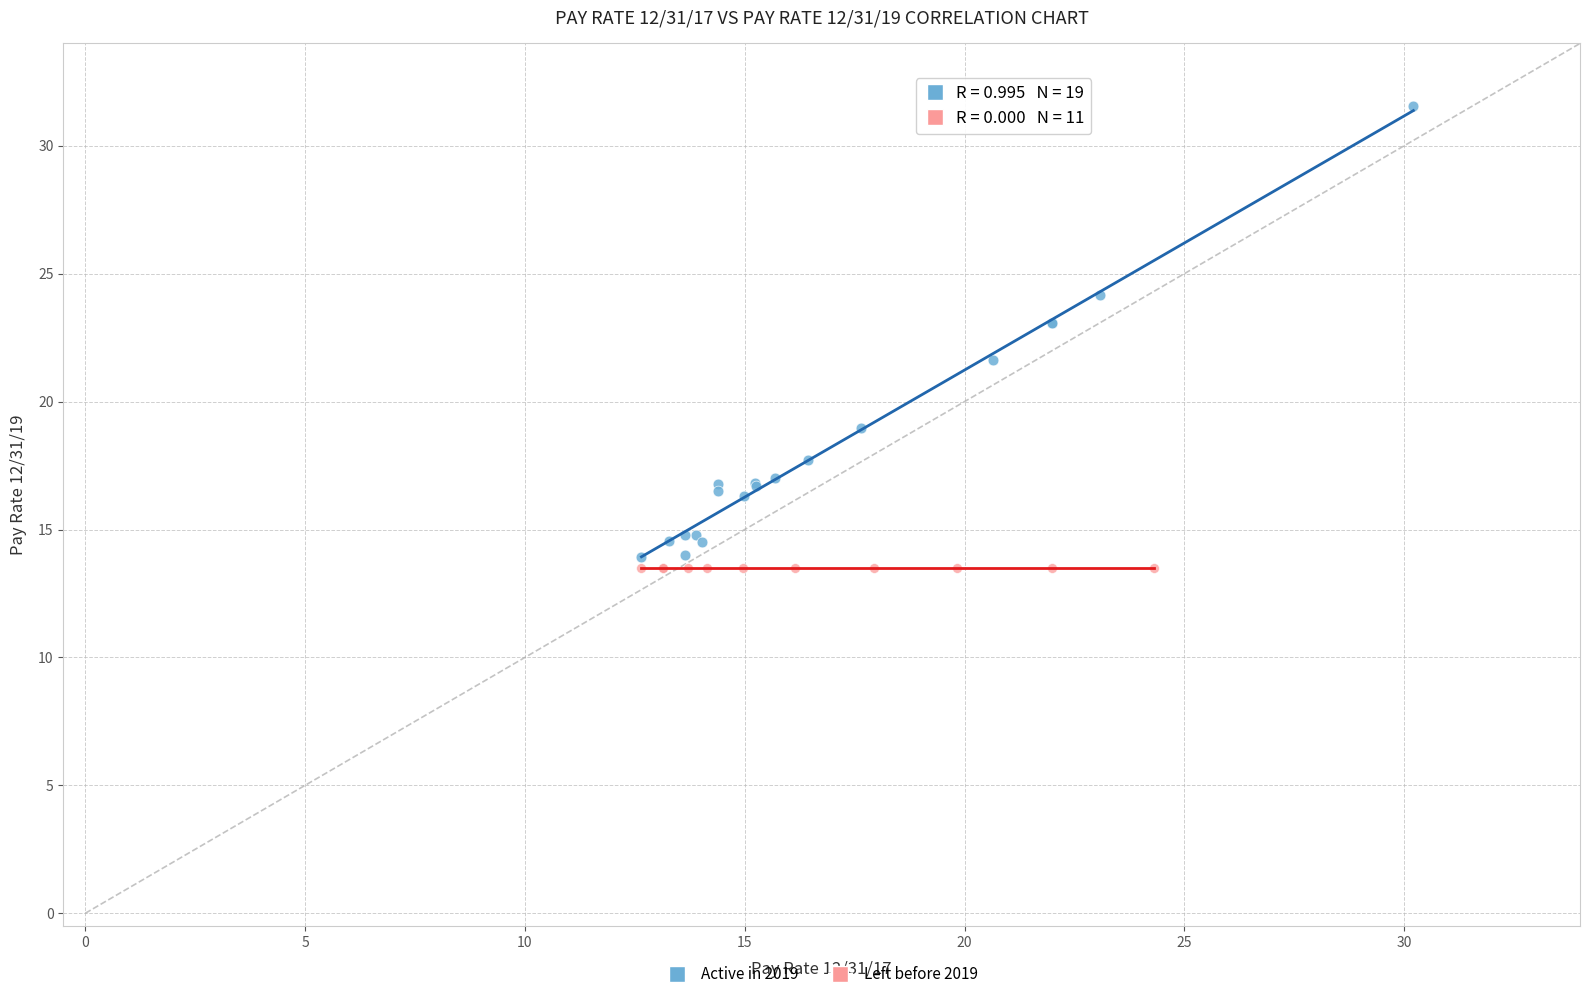

What are all the series names shown in the legend?

Active in 2019, Left before 2019